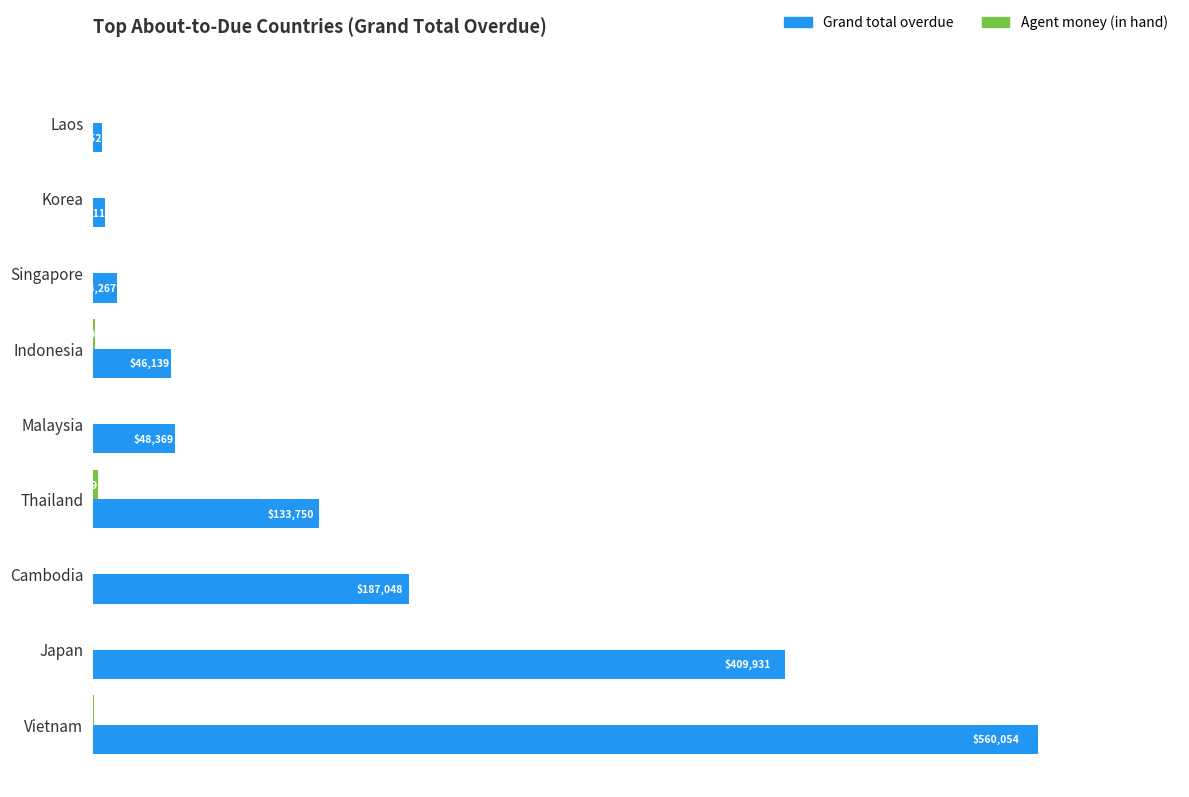

What is the greatest value displayed?

560053.9